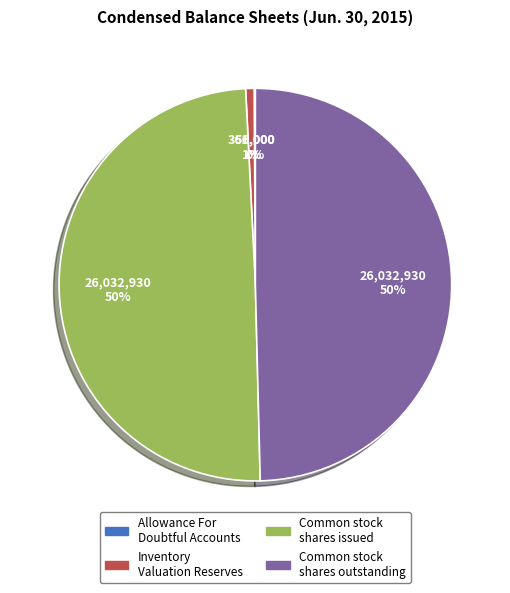

Approximately how many times larger is the value at Common stock shares outstanding compared to Common stock shares issued?

1.0